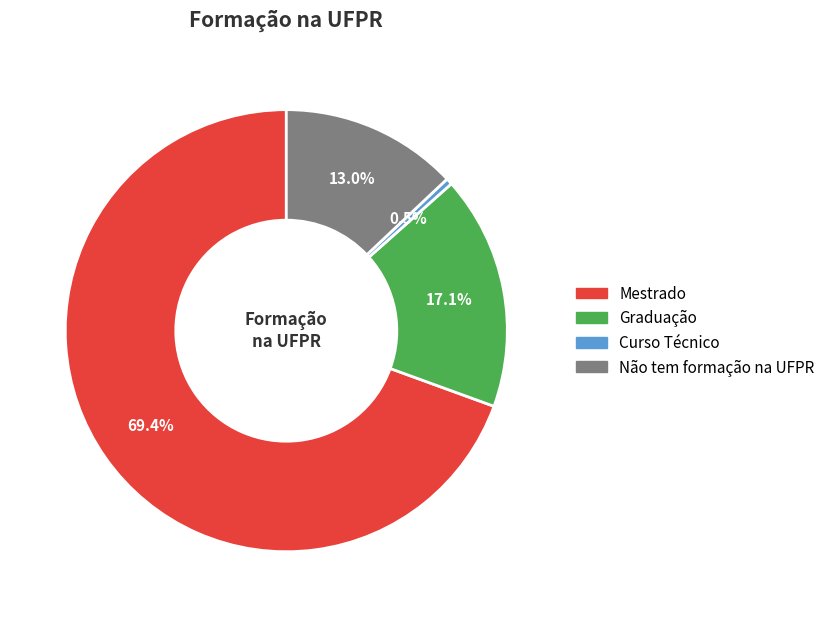

Do Curso Técnico and Mestrado together represent more than half of the pie?

Yes